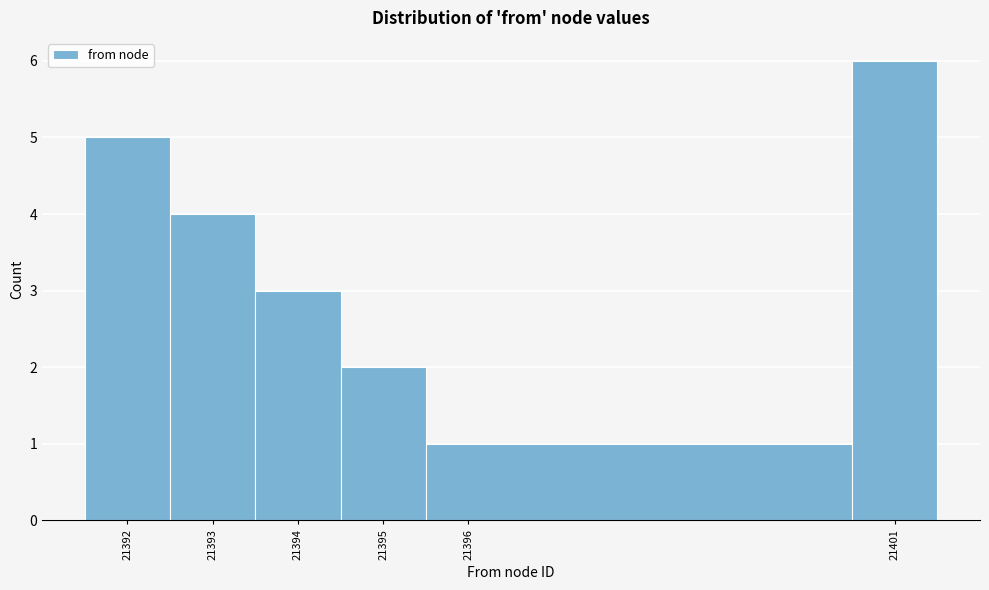

Reading left to right, transcribe this chart: for each bar, give the range it covers on the x-axis and its height. The values are not printed on the chart, so give them approximately, as read against the axis.

21391.5 to 21392.5: 5
21392.5 to 21393.5: 4
21393.5 to 21394.5: 3
21394.5 to 21395.5: 2
21395.5 to 21400.5: 1
21400.5 to 21401.5: 6